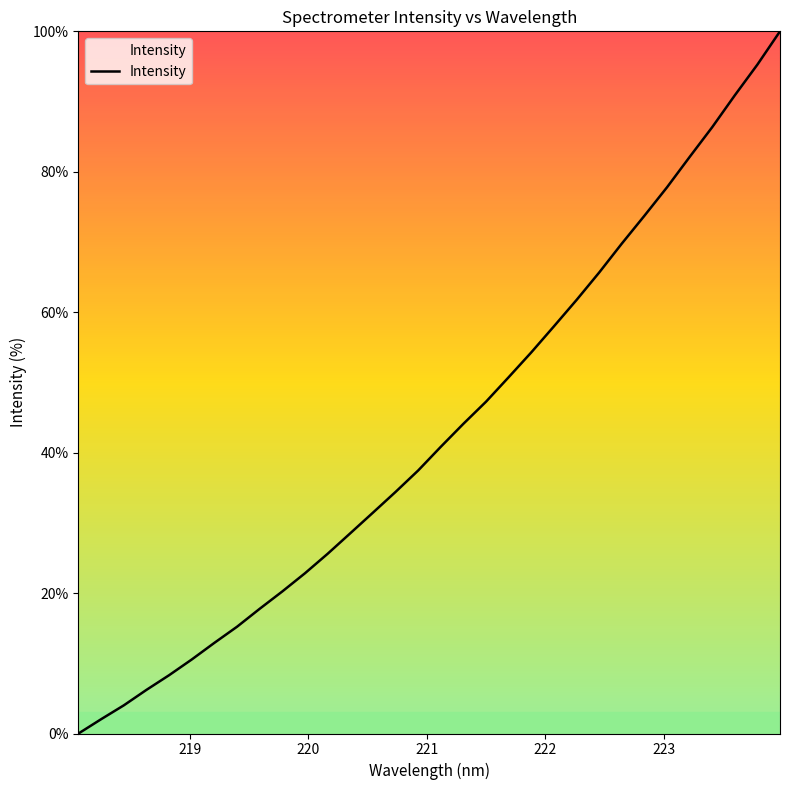

What is the maximum value shown in the chart?

100.0